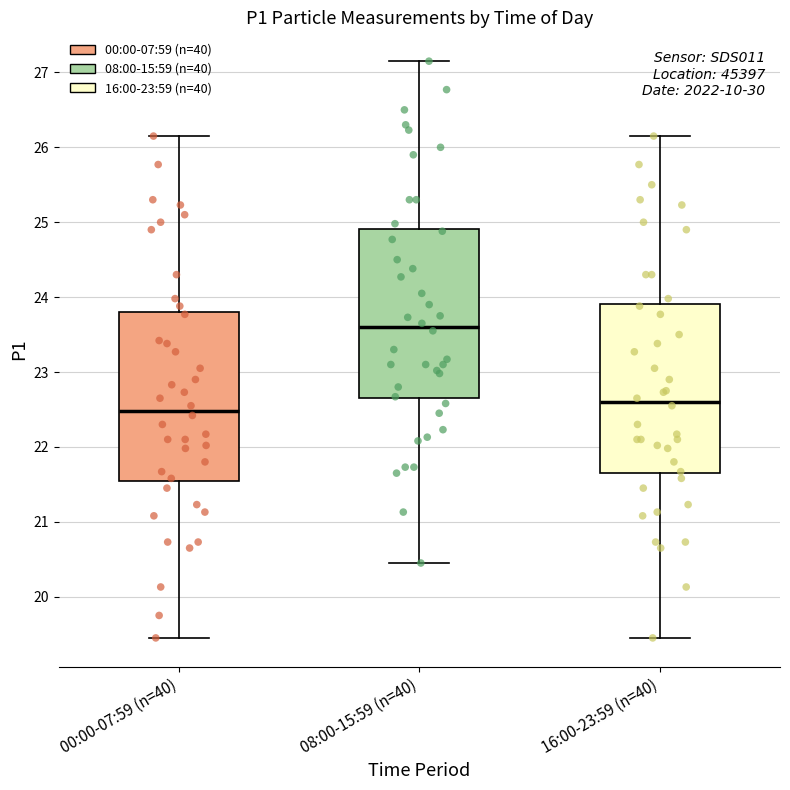

Reading left to right, transcribe this box plot: for each box, give where its median line is, the range the box spans, and where its two whiskers end, as read against the y-axis. The values are not printed on the chart, so give them approximately, as read against the axis.

00:00-07:59 (n=40): median 22.5, box 21.5 to 23.8, whiskers 19.5 to 26.2
08:00-15:59 (n=40): median 23.6, box 22.6 to 24.9, whiskers 20.5 to 27.2
16:00-23:59 (n=40): median 22.6, box 21.6 to 23.9, whiskers 19.5 to 26.2